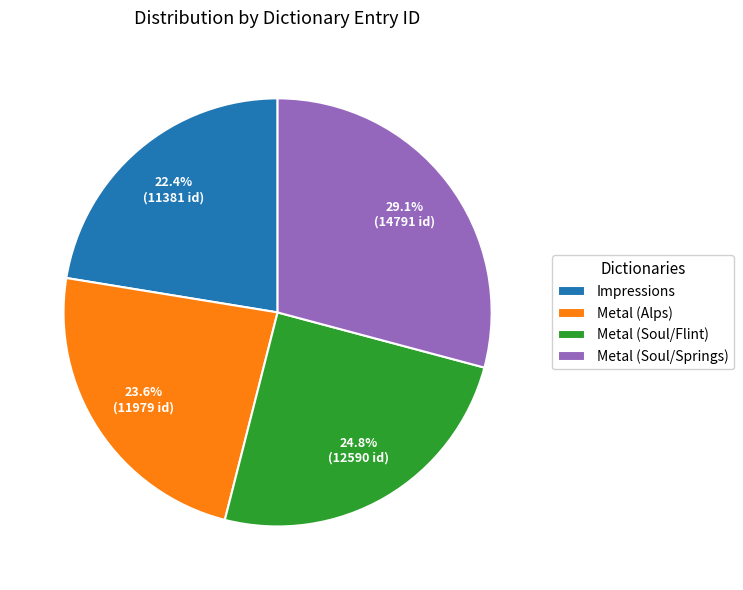

To the nearest percent, what is the difference between the Impressions and Metal (Alps) slice percentages?

1%